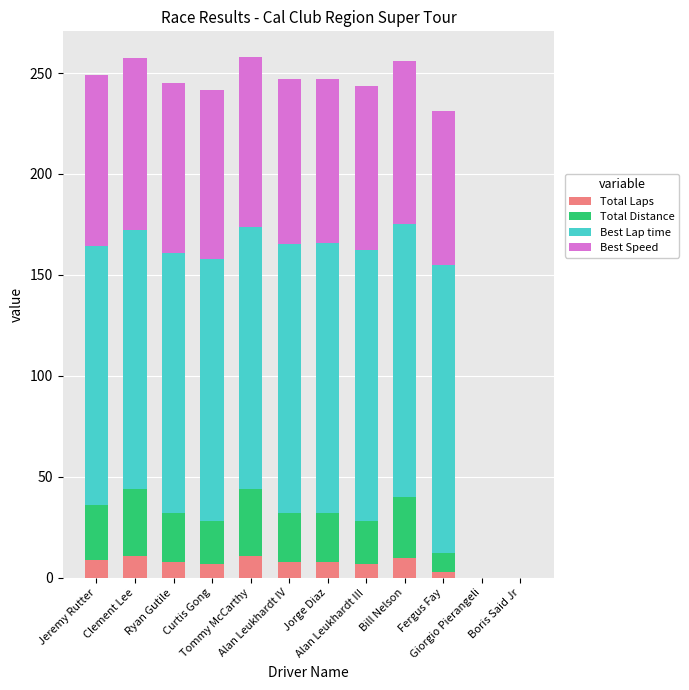

What is the highest value of the Total Laps series?

11.0